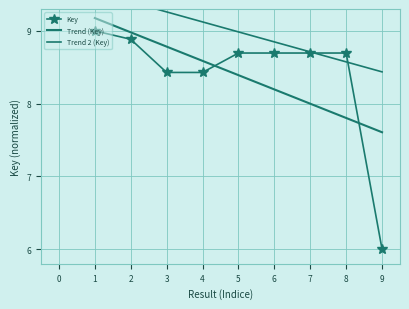

Is it true that the value at 1 is 9.0?

True